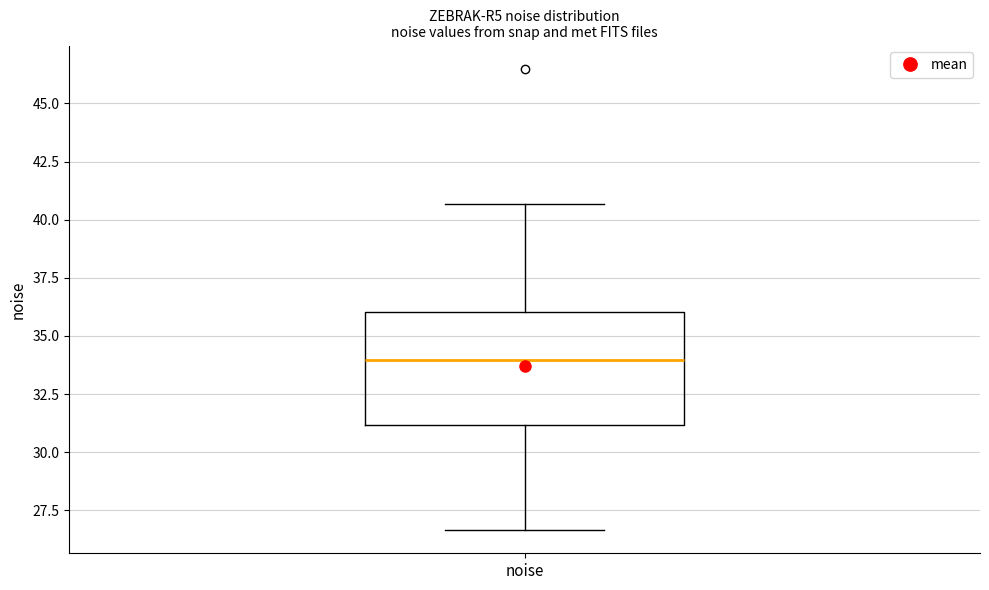

Read this box plot against the y-axis: the position of the median line, the range covered by the box, and the ends of both whiskers. The values are not printed on the chart, so give them approximately, as read against the axis.

median 34.0, box 31.0 to 36.0, whiskers 26.5 to 40.5